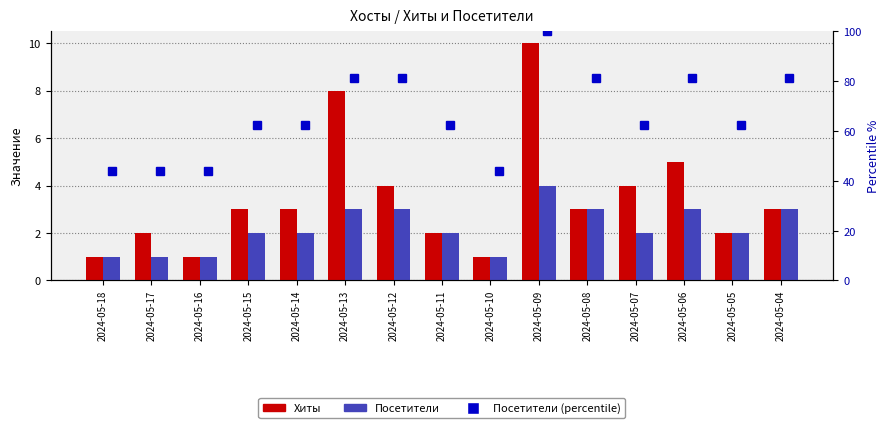

Rank the series at 2024-05-15 from highest to lowest value.

Хиты, Посетители